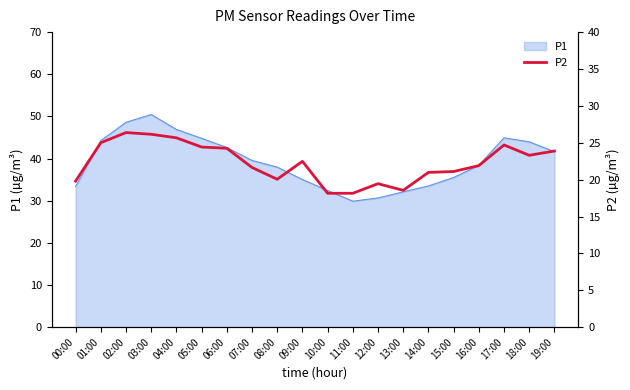

What is the difference between the values at 04:00 and 18:00?

2.4